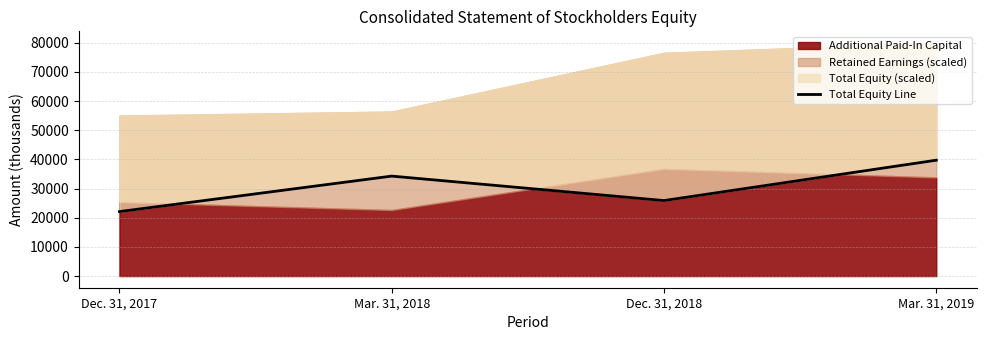

What position from the right is Dec. 31, 2017?

4